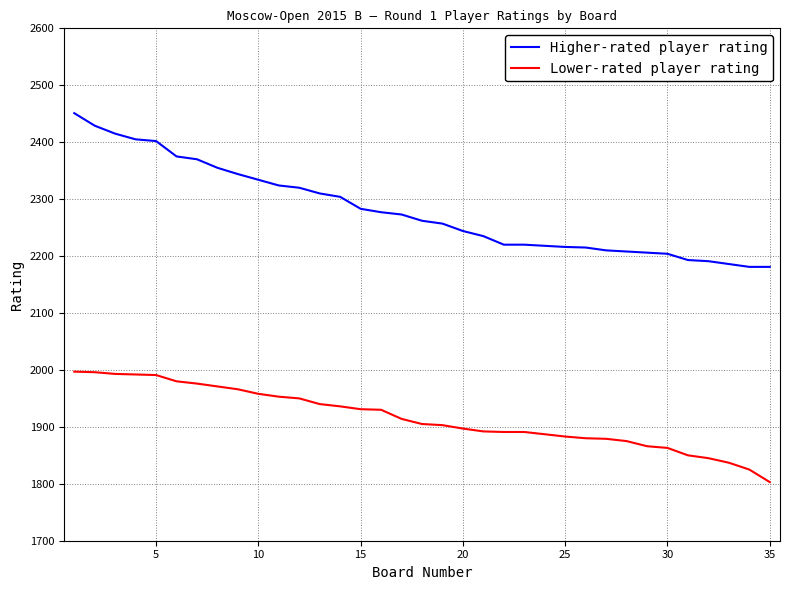

Which series has the widest spread of values?

Higher-rated player rating